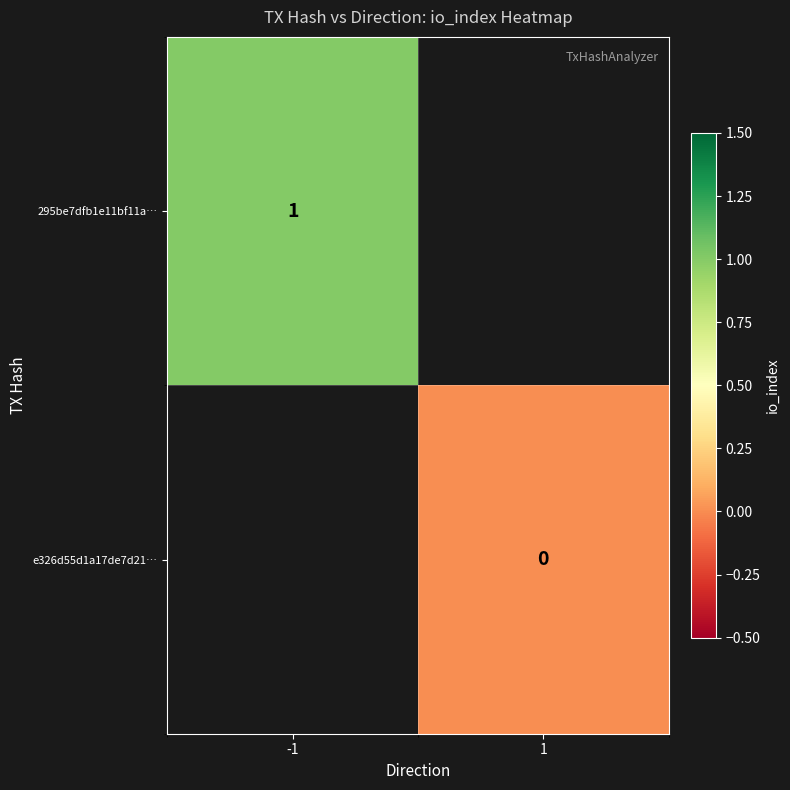

At how many categories does at least one series exceed 0?

1